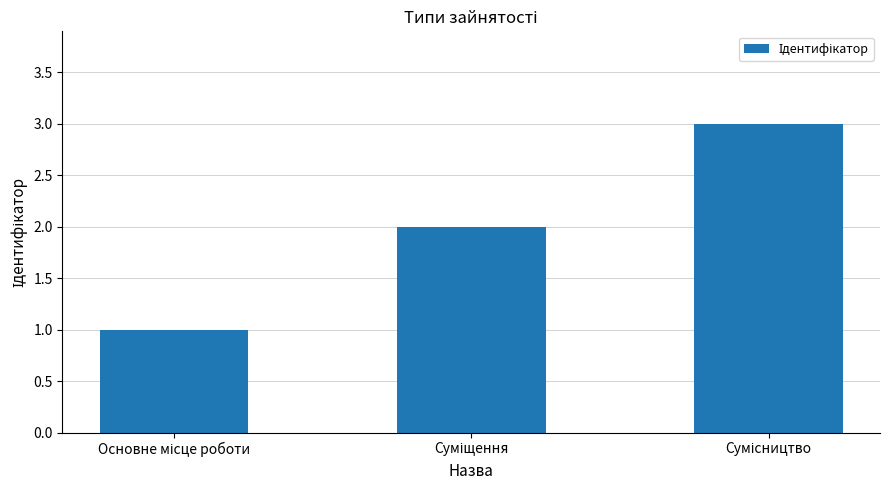

How many values are between 1 and 3?

3